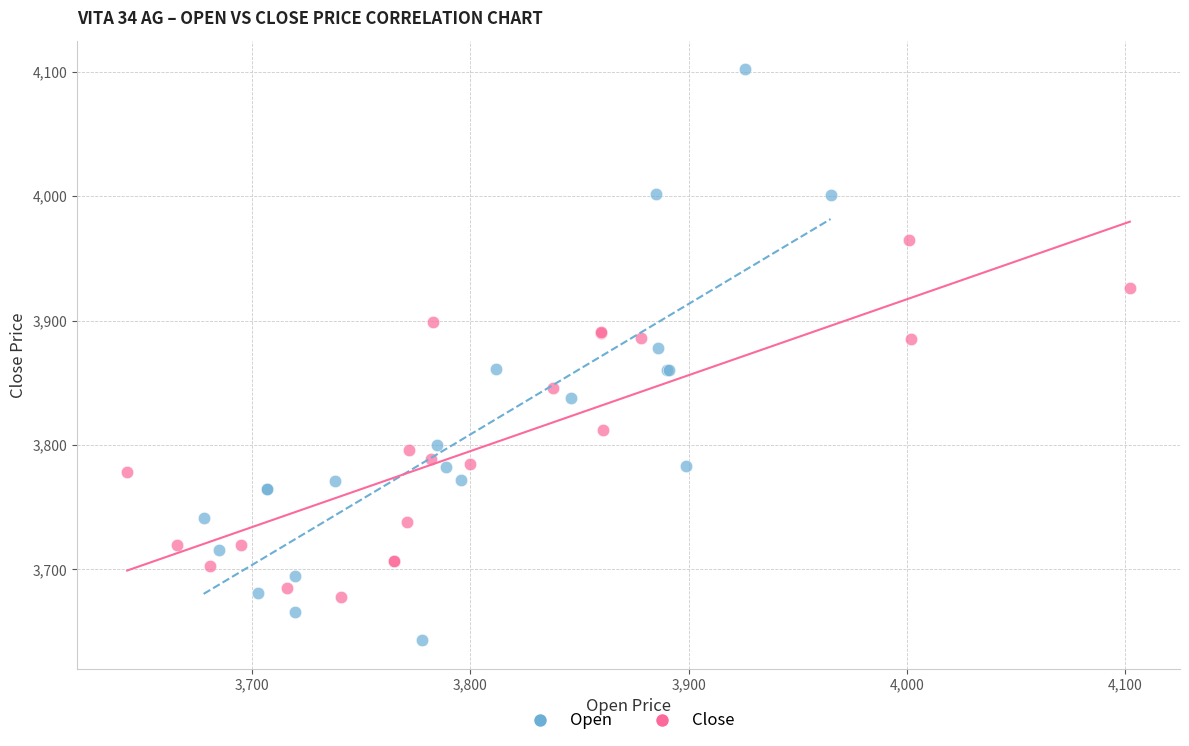

Which series has the largest Y range (max minus min)?

Open